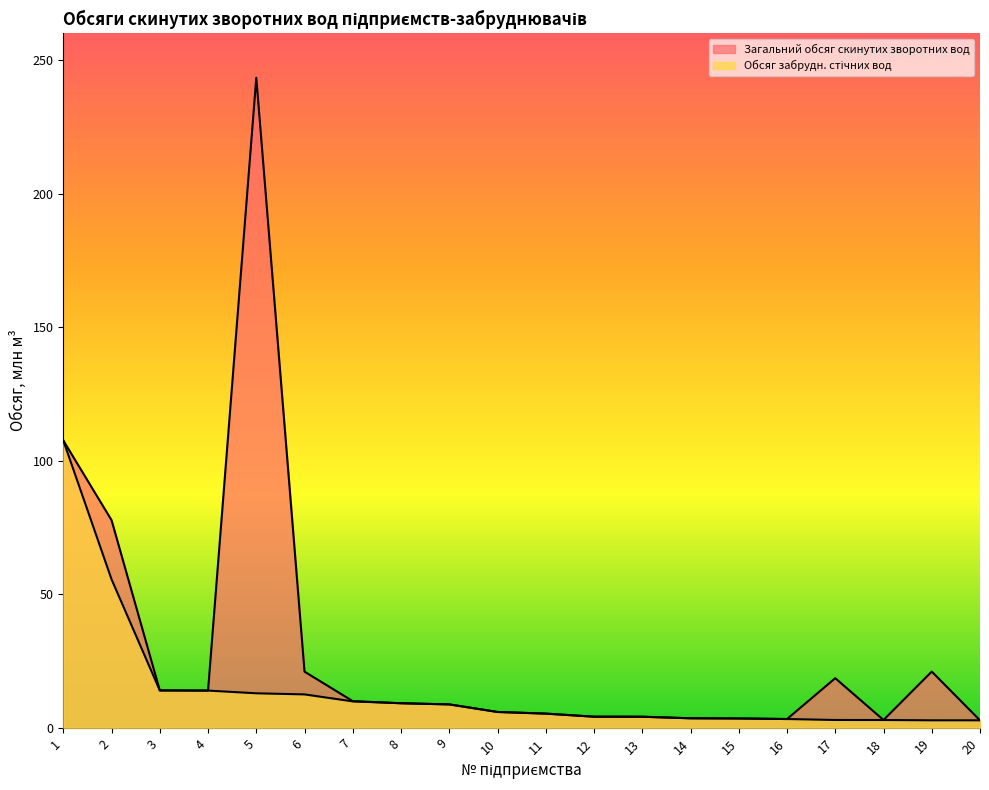

What is the difference between the maximum and minimum values in the Обсяг забрудн. стічних вод series?

104.8